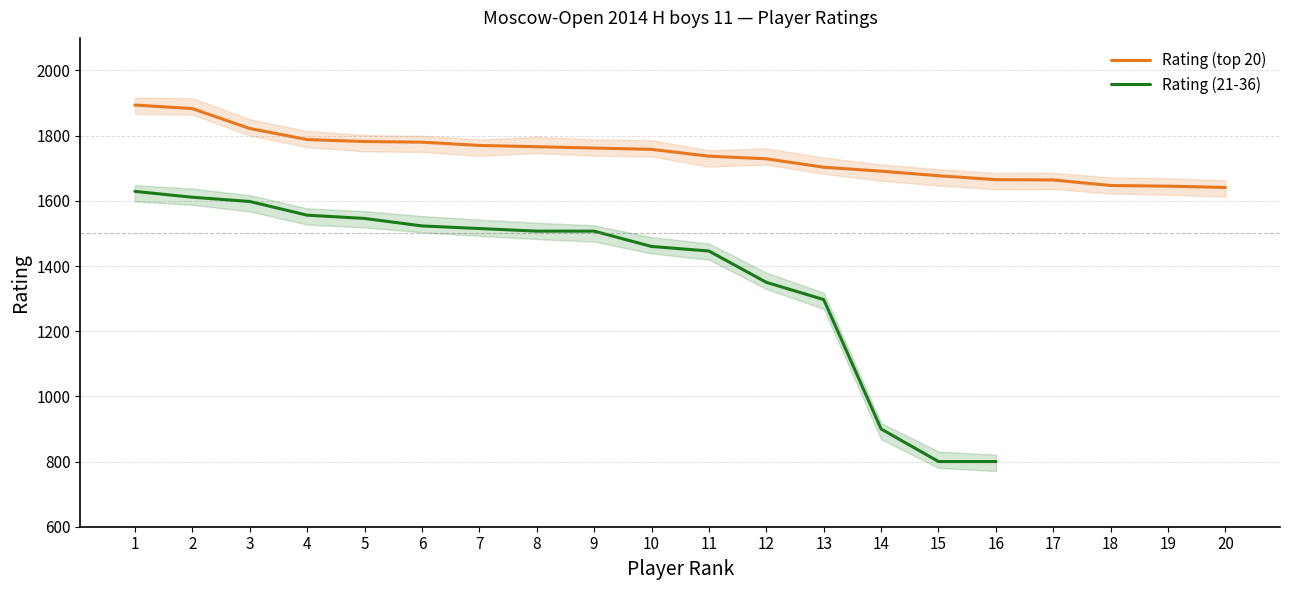

What is the difference between the values at 3 and 19?

177